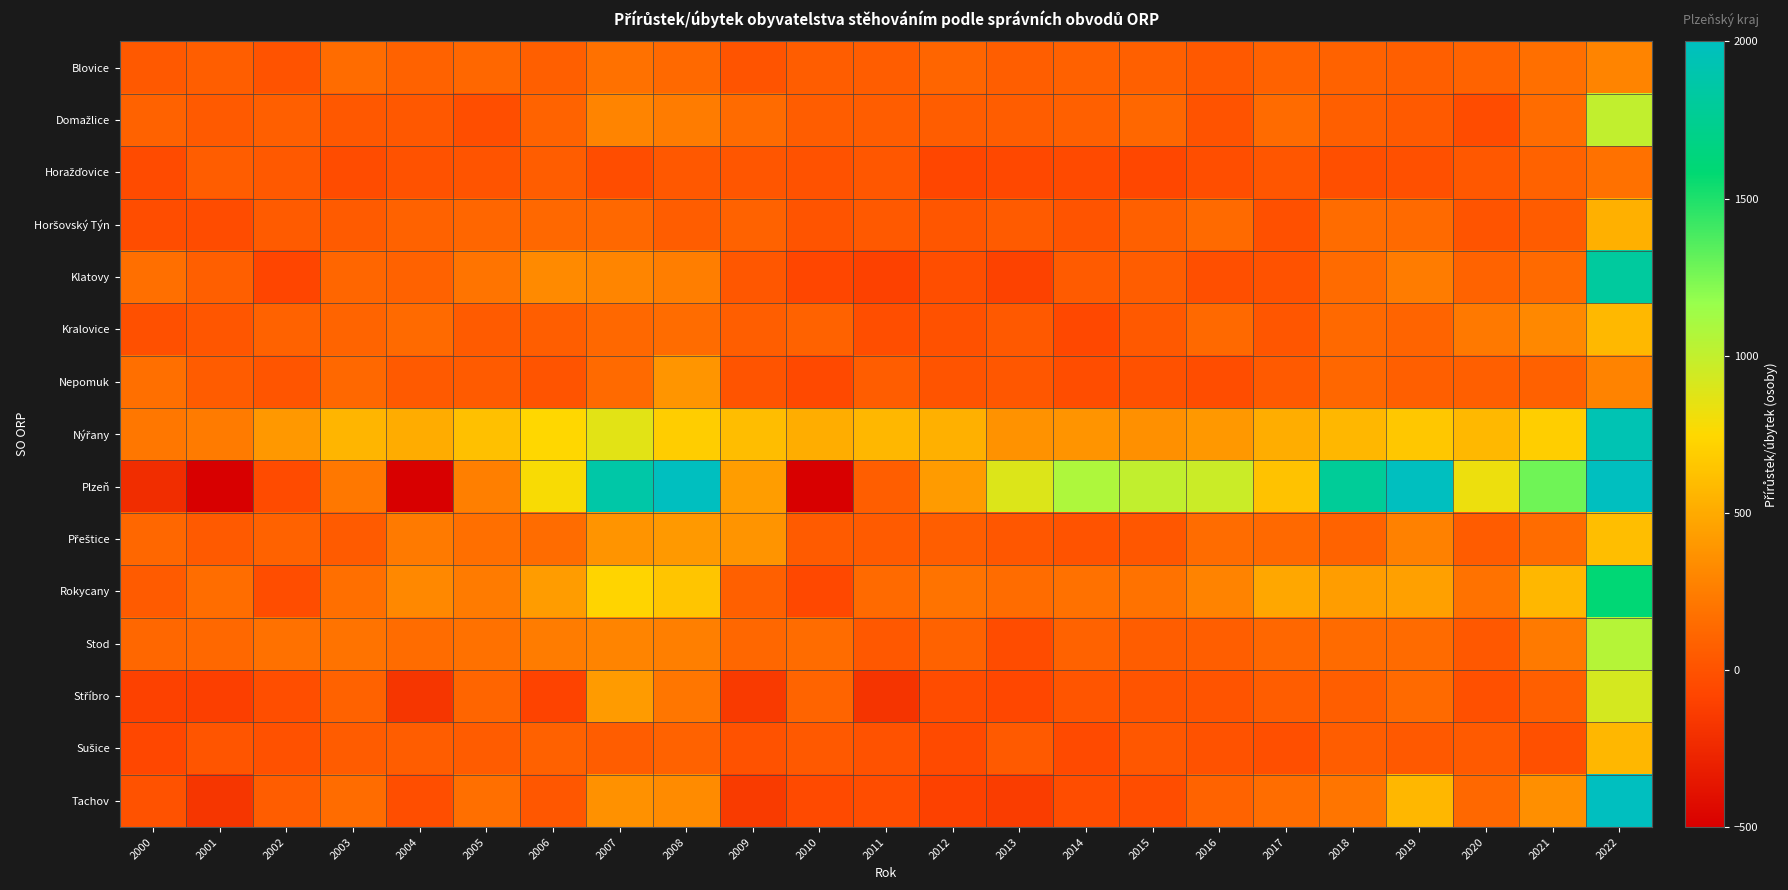

What is the total value across all series at 2022?

27870